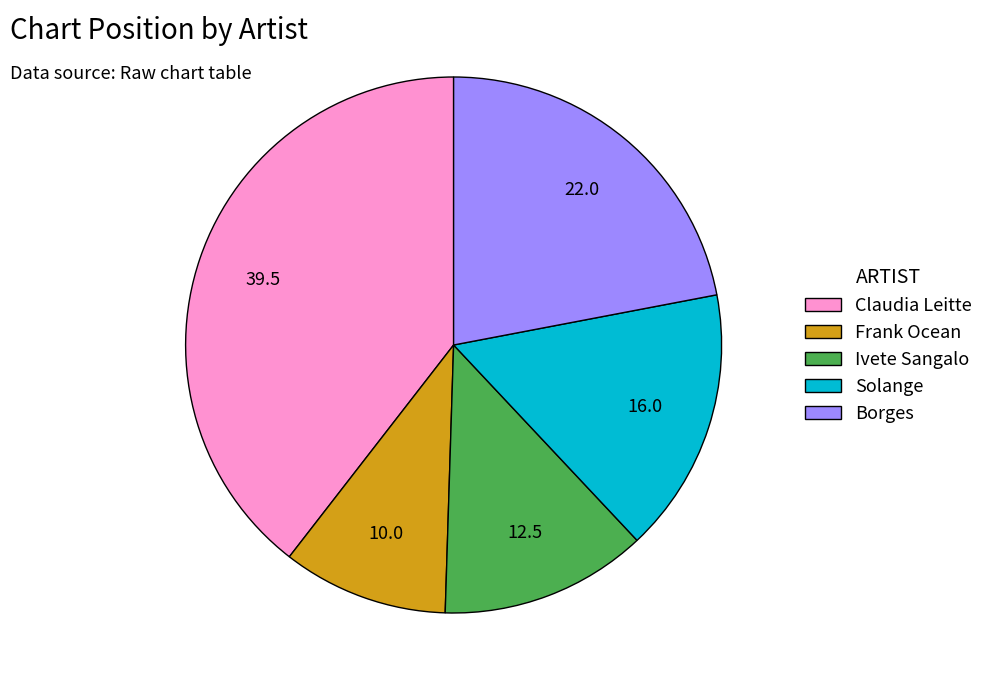

Do Solange and Ivete Sangalo together represent more than half of the pie?

No